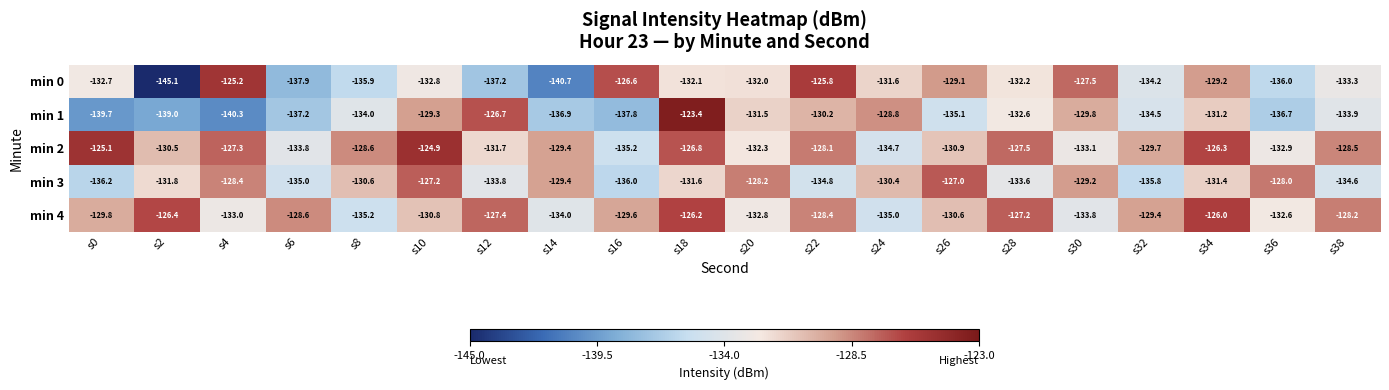

At which label is min 4 closest to -130?

s0